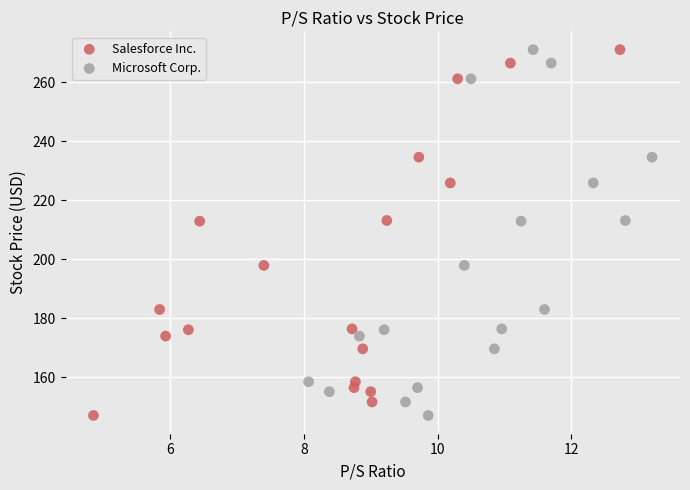

What are all the series names shown in the legend?

Salesforce Inc., Microsoft Corp.